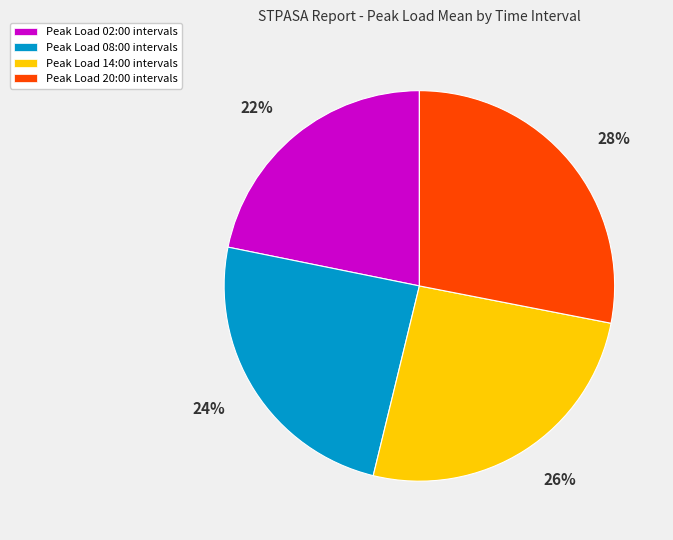

To the nearest percent, what is the difference between the largest and smallest slice percentages?

6%